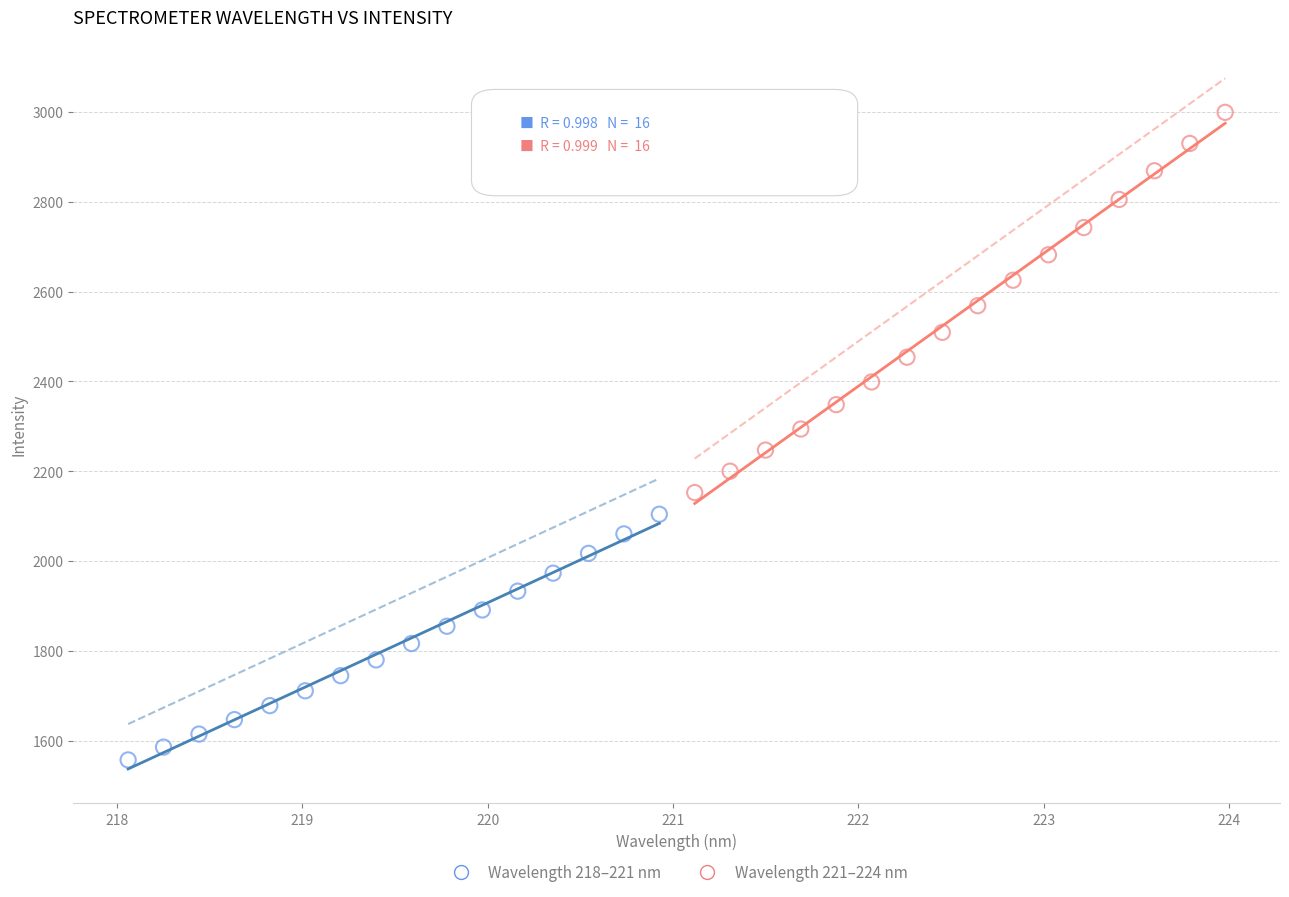

Which series reaches the maximum Y coordinate?

Wavelength 221–224 nm